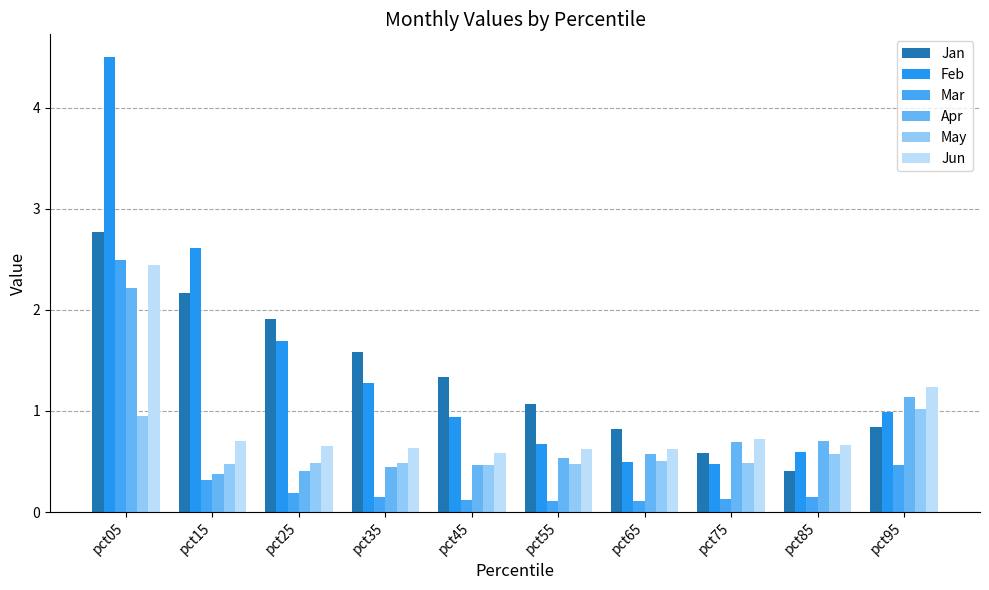

Count the number of data series in this chart.

6